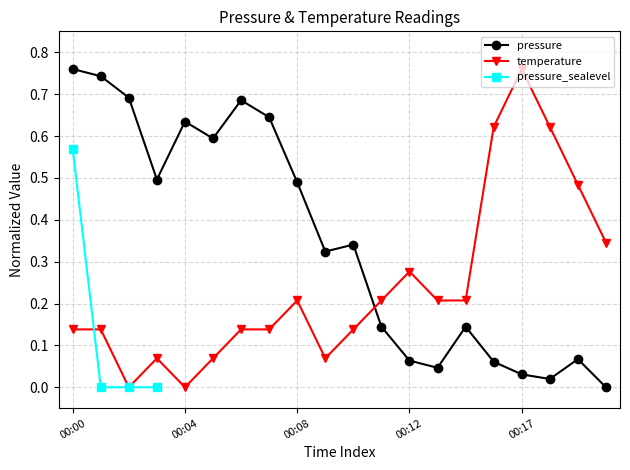

Which category has the lowest value in the temperature series?

00:02